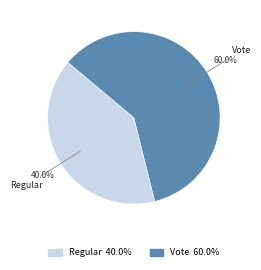

How many slices are in this pie chart?

2